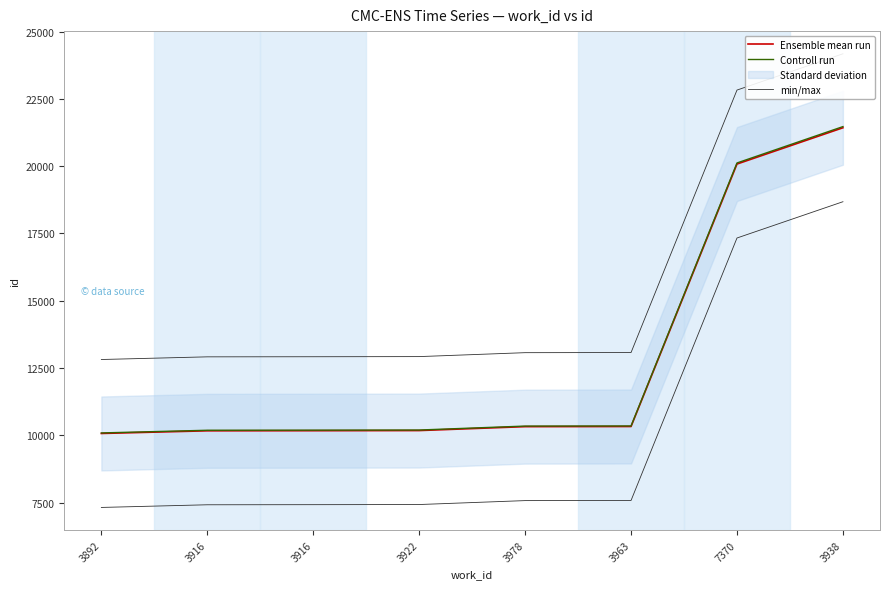

At which label is Controll run closest to 15779?

7370